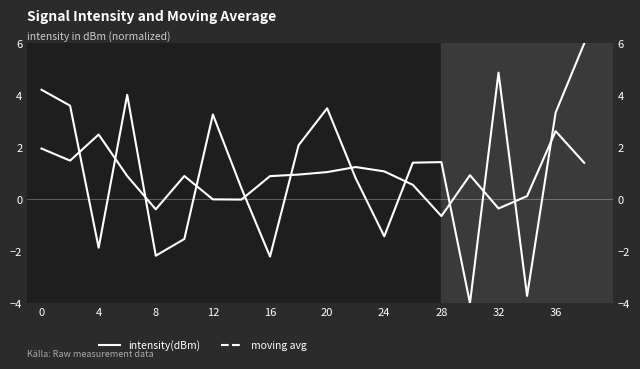

List the series in order of their peak value, lowest first.

moving avg, intensity(dBm)